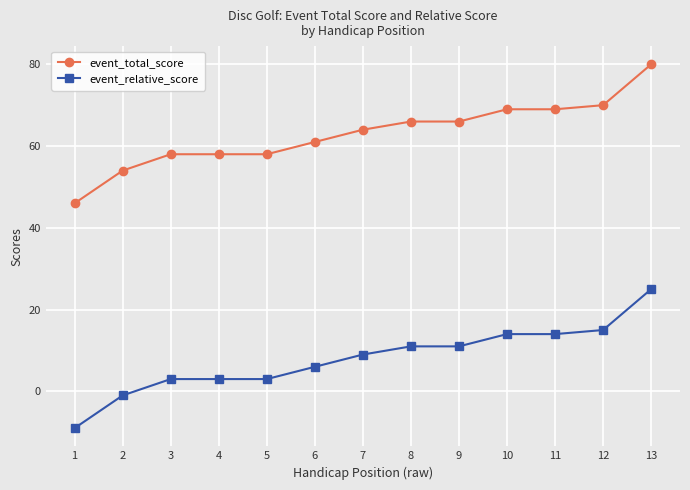

At which label is event_relative_score closest to 8?

7